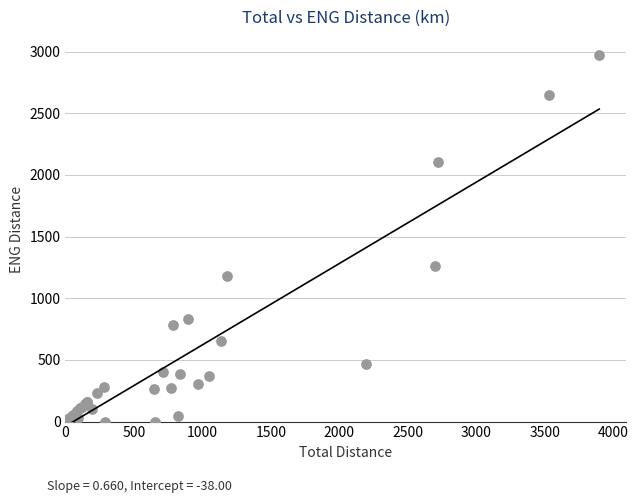

What Y value in the scatter plot is closest to 1484?

1259.4